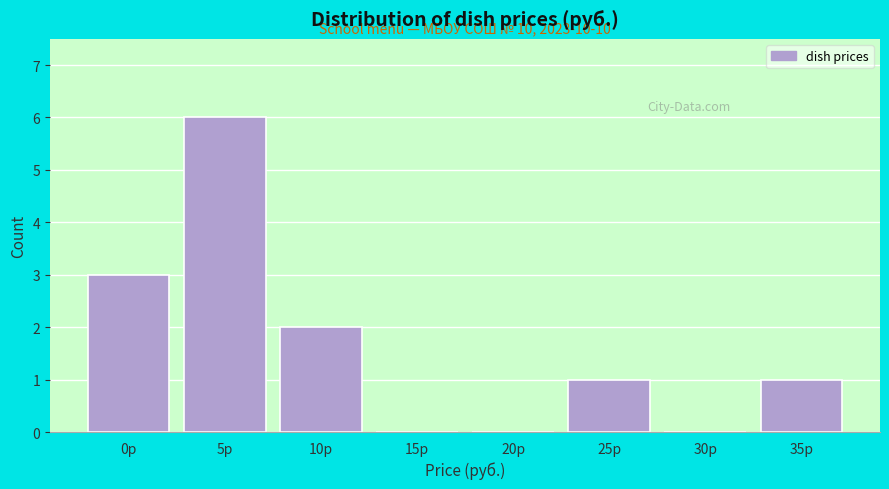

Reading left to right, what are all the values shown in this chart?

0р=3	5р=6	10р=2	15р=0	20р=0	25р=1	30р=0	35р=1